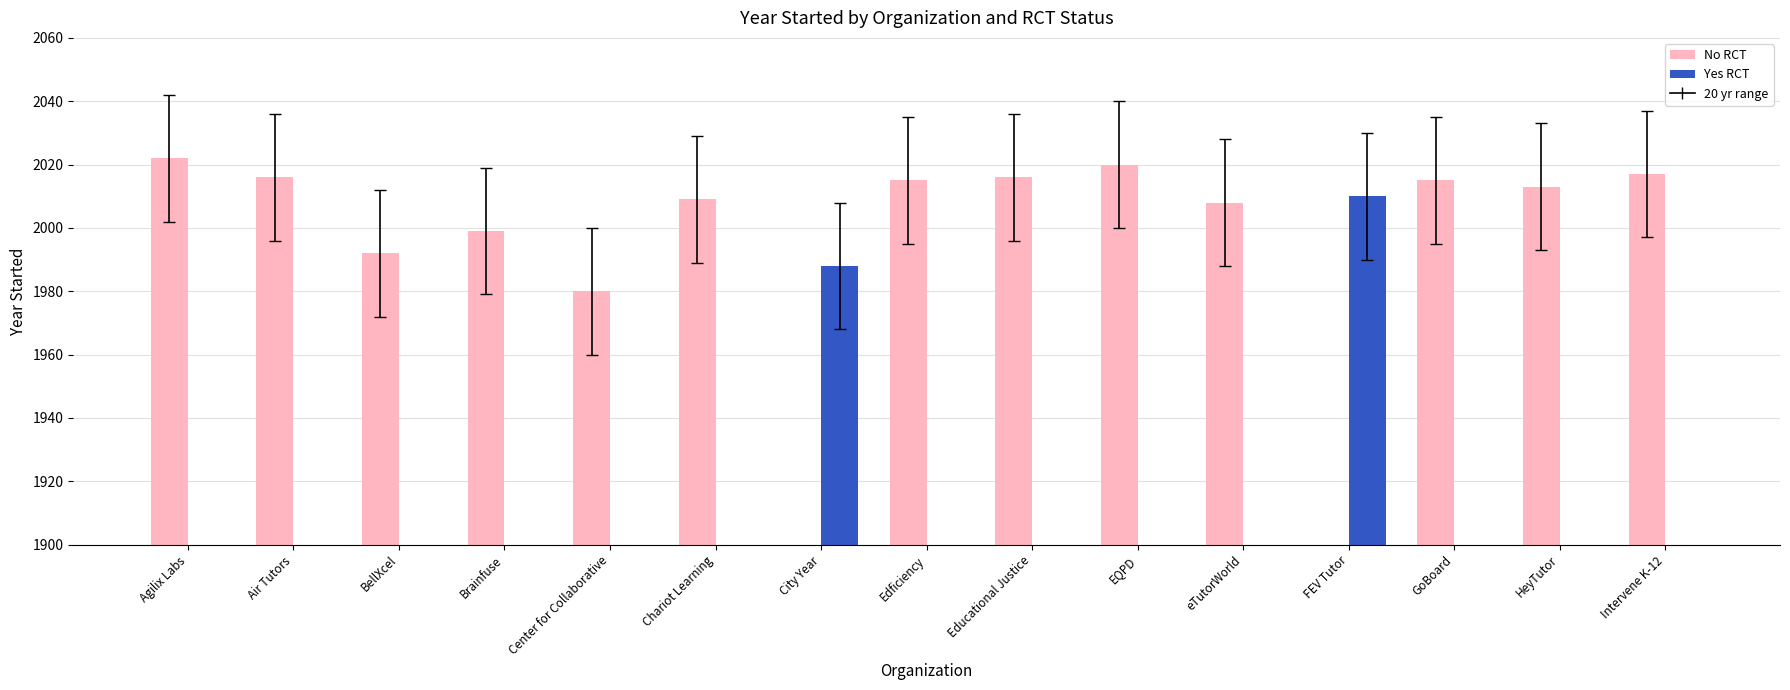

Reading right to left, what are all the values shown in this chart?

No RCT: 2017	2013	2015	0	2008	2020	2016	2015	0	2009	1980	1999	1992	2016	2022
Yes RCT: 0	0	0	2010	0	0	0	0	1988	0	0	0	0	0	0